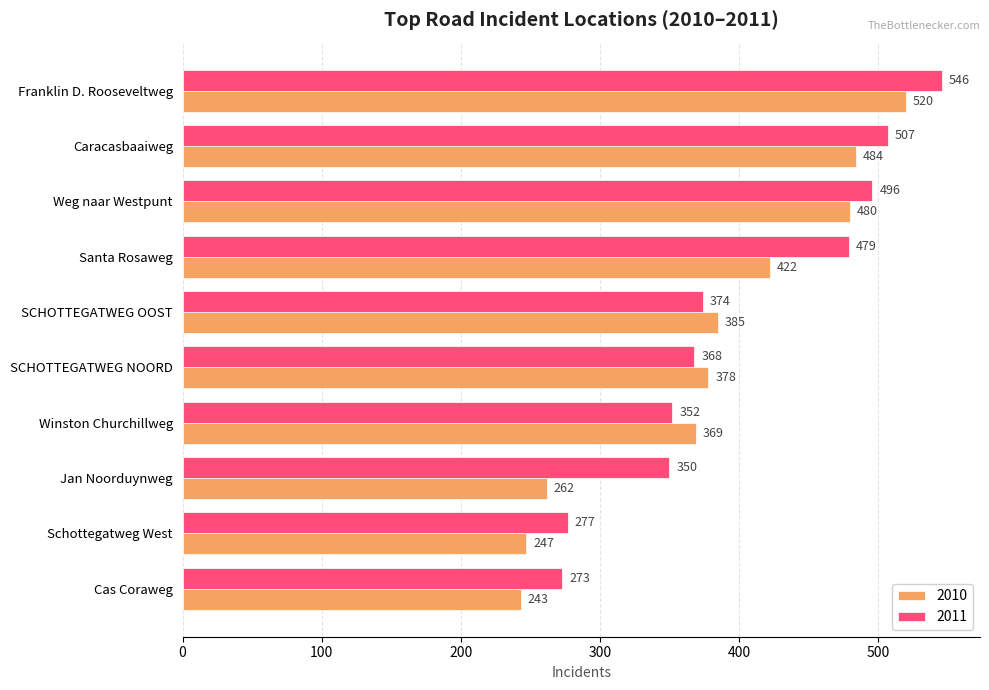

Which category has the lowest value in the 2011 series?

Cas Coraweg